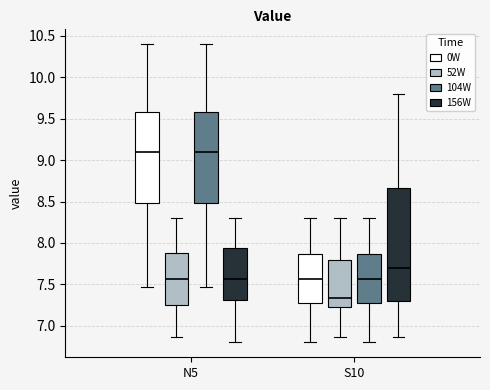

Which box is the tallest, from its lower edge to its upper edge?

S10 (156W)